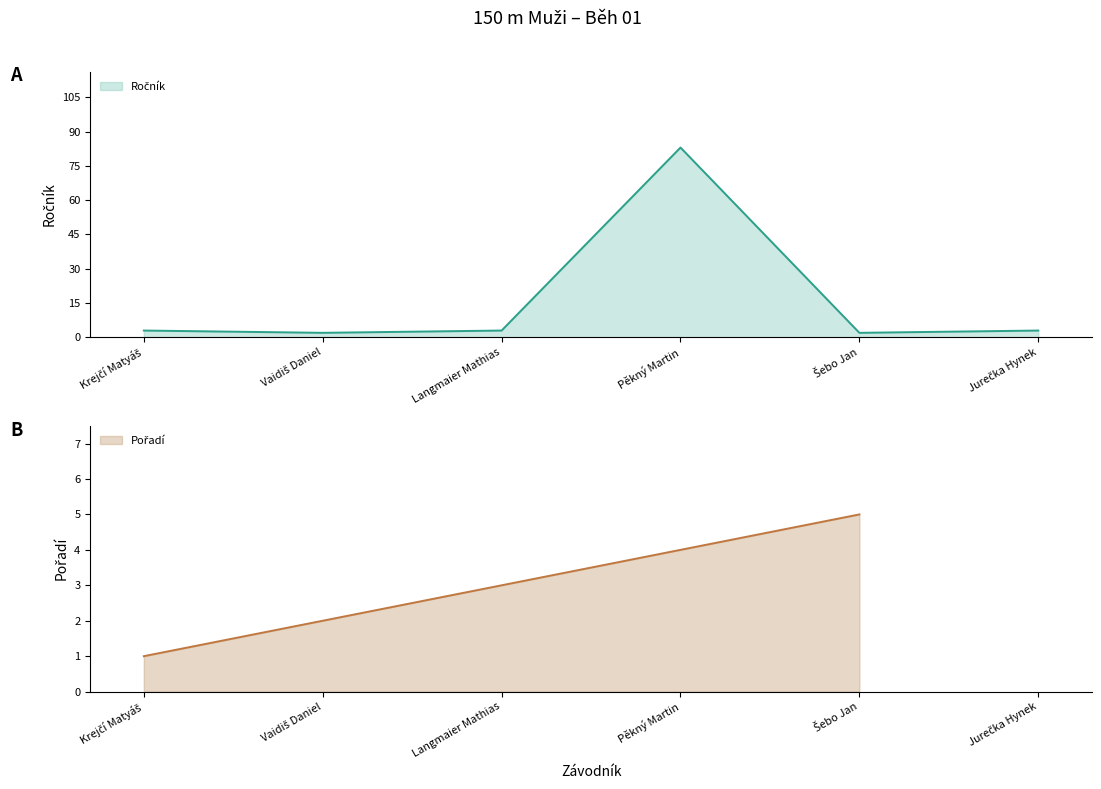

Does the chart have visible grid lines?

No